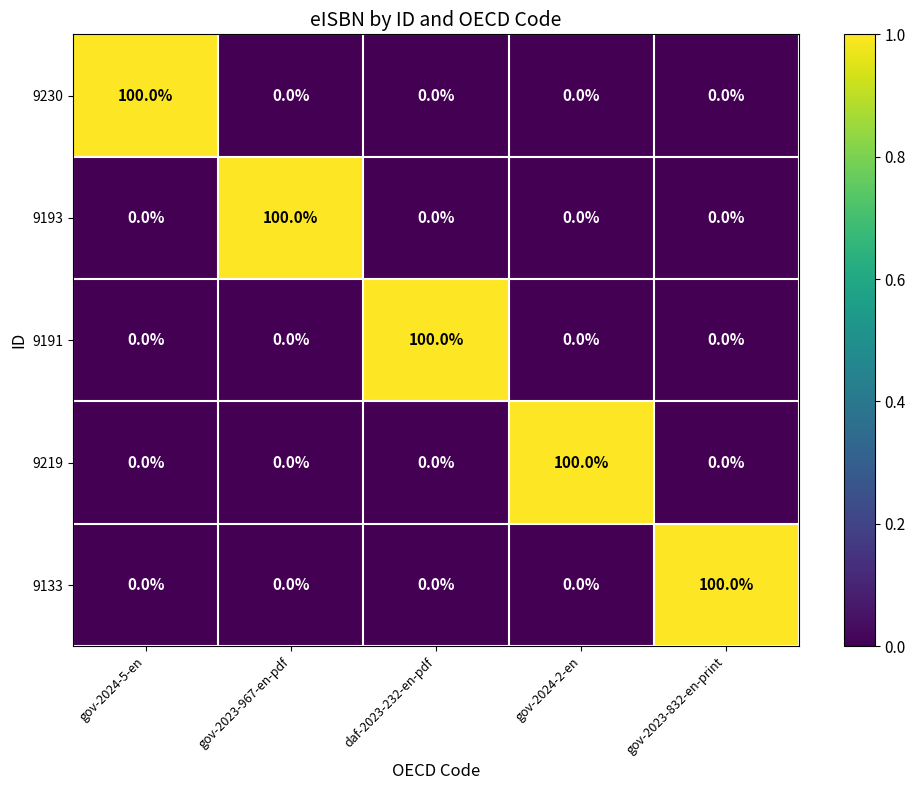

What is the total value across all series at gov-2023-967-en-pdf?

100